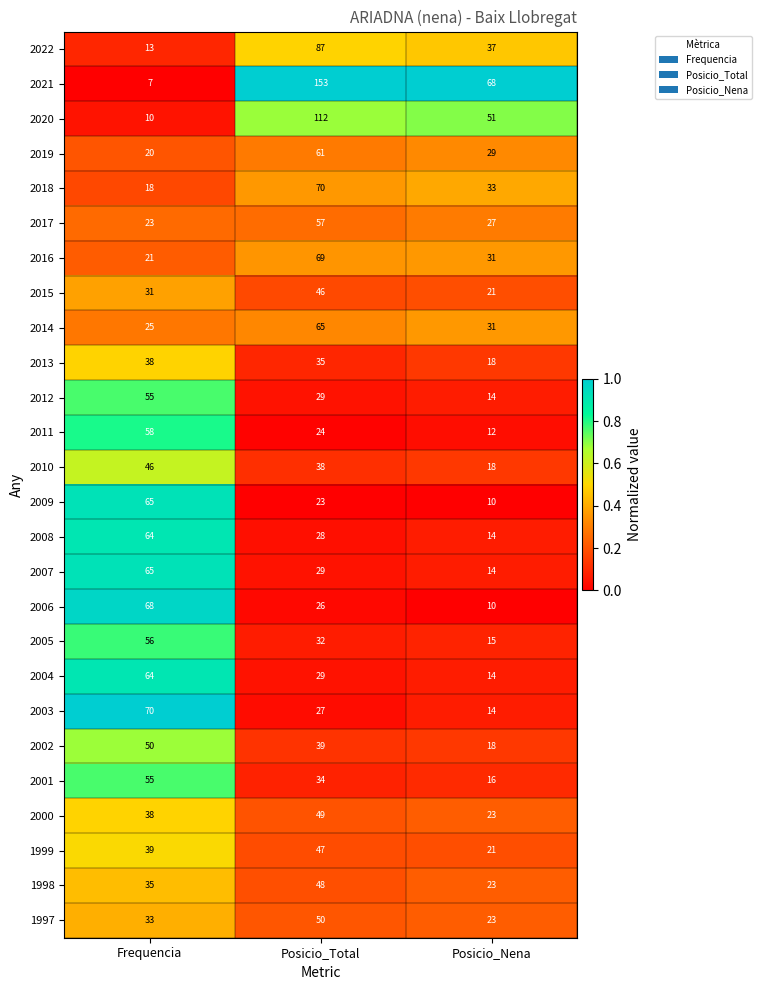

Which series has the widest spread of values?

2021